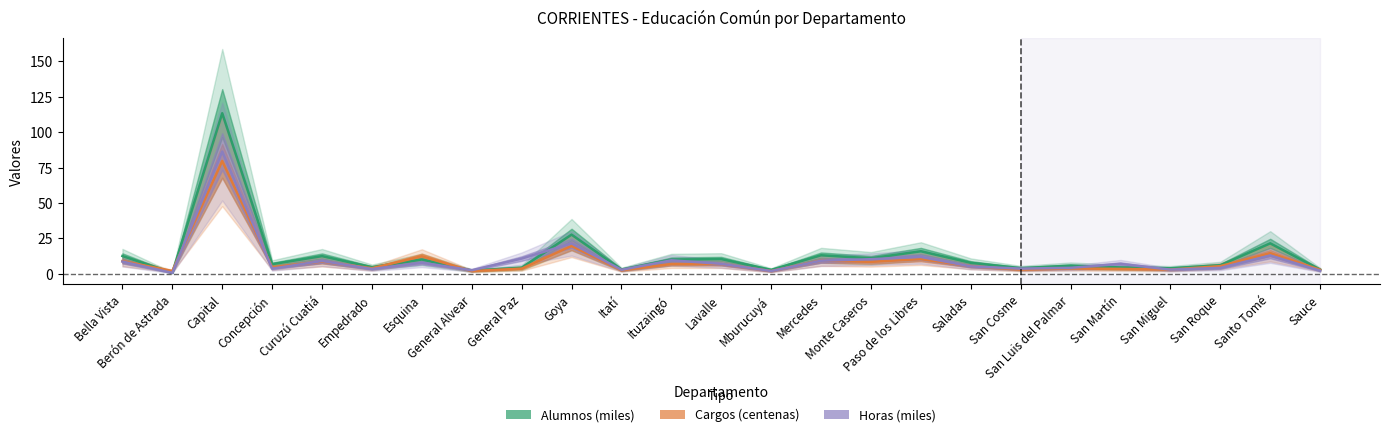

What is the smallest value displayed?

0.7